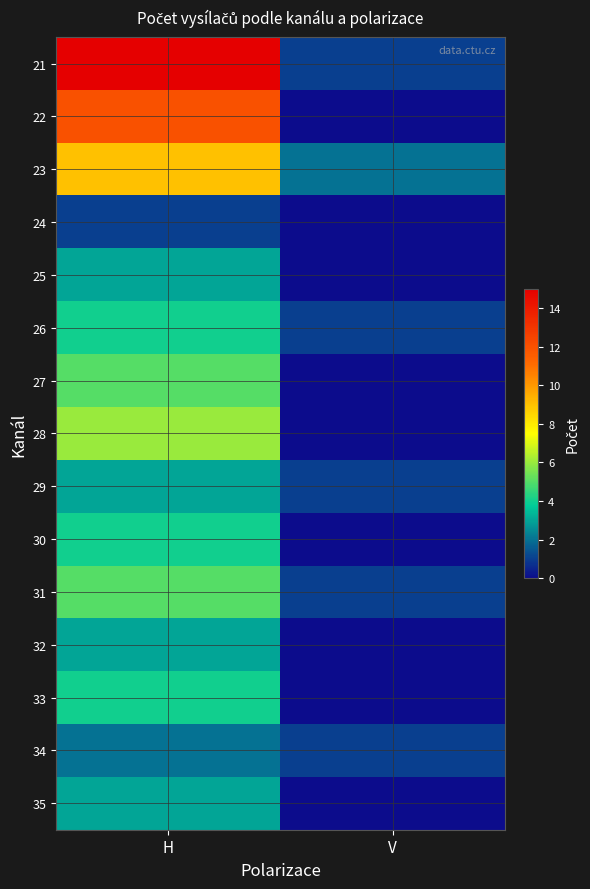

What is the total value across all series at H?

79